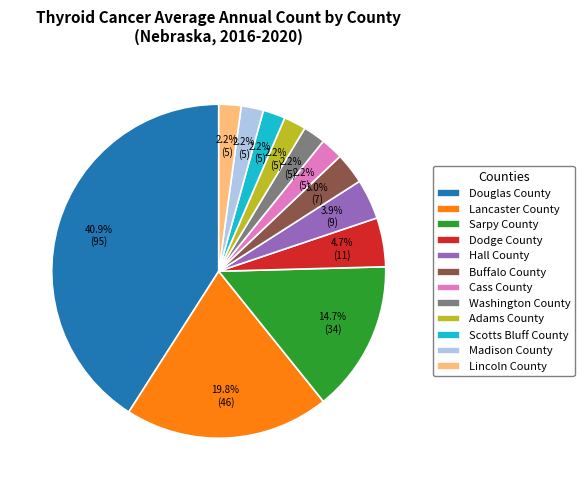

To the nearest percent, what is the combined percentage of Scotts Bluff County and Adams County?

4%